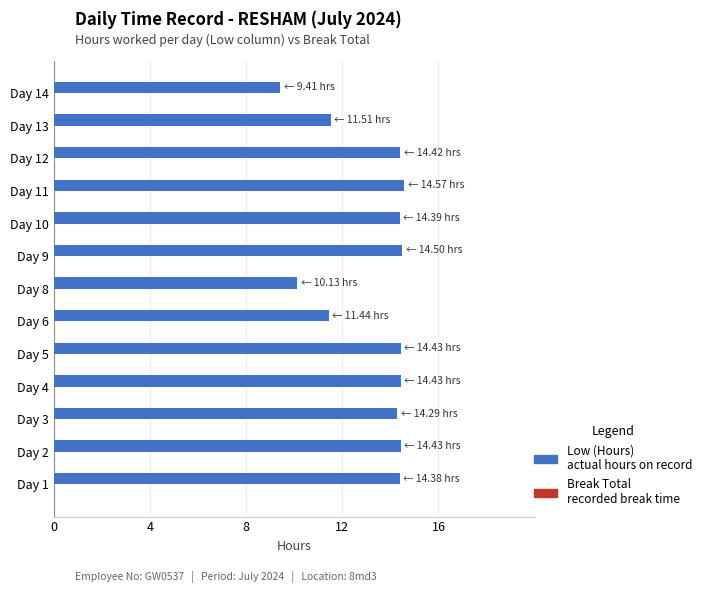

Between Day 5 and Day 8, which is larger?

Day 5